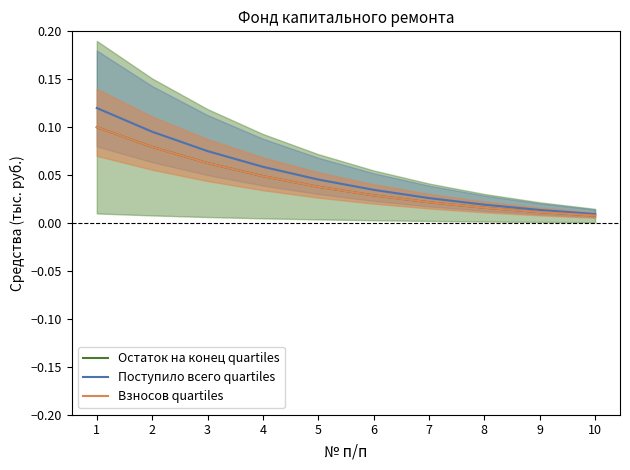

At which label is Остаток на конец quartiles closest to 0?

10